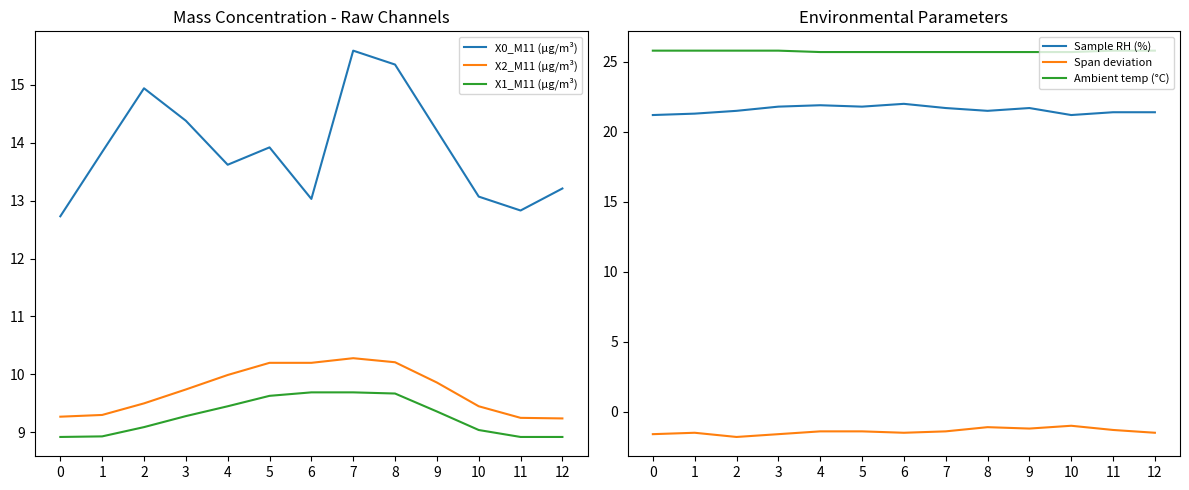

Reading left to right, transcribe all the data shown in this chart.

X0_M11 (μg/m³): 12.7	13.8	14.9	14.4	13.6	13.9	13.0	15.6	15.3	14.2	13.1	12.8	13.2
X2_M11 (μg/m³): 9.3	9.3	9.5	9.7	10.0	10.2	10.2	10.3	10.2	9.9	9.4	9.2	9.2
X1_M11 (μg/m³): 8.9	8.9	9.1	9.3	9.4	9.6	9.7	9.7	9.7	9.4	9.0	8.9	8.9
Sample RH (%): 21.2	21.3	21.5	21.8	21.9	21.8	22.0	21.7	21.5	21.7	21.2	21.4	21.4
Span deviation: -1.6	-1.5	-1.8	-1.6	-1.4	-1.4	-1.5	-1.4	-1.1	-1.2	-1.0	-1.3	-1.5
Ambient temp (°C): 25.8	25.8	25.8	25.8	25.7	25.7	25.7	25.7	25.7	25.7	25.7	25.8	25.8